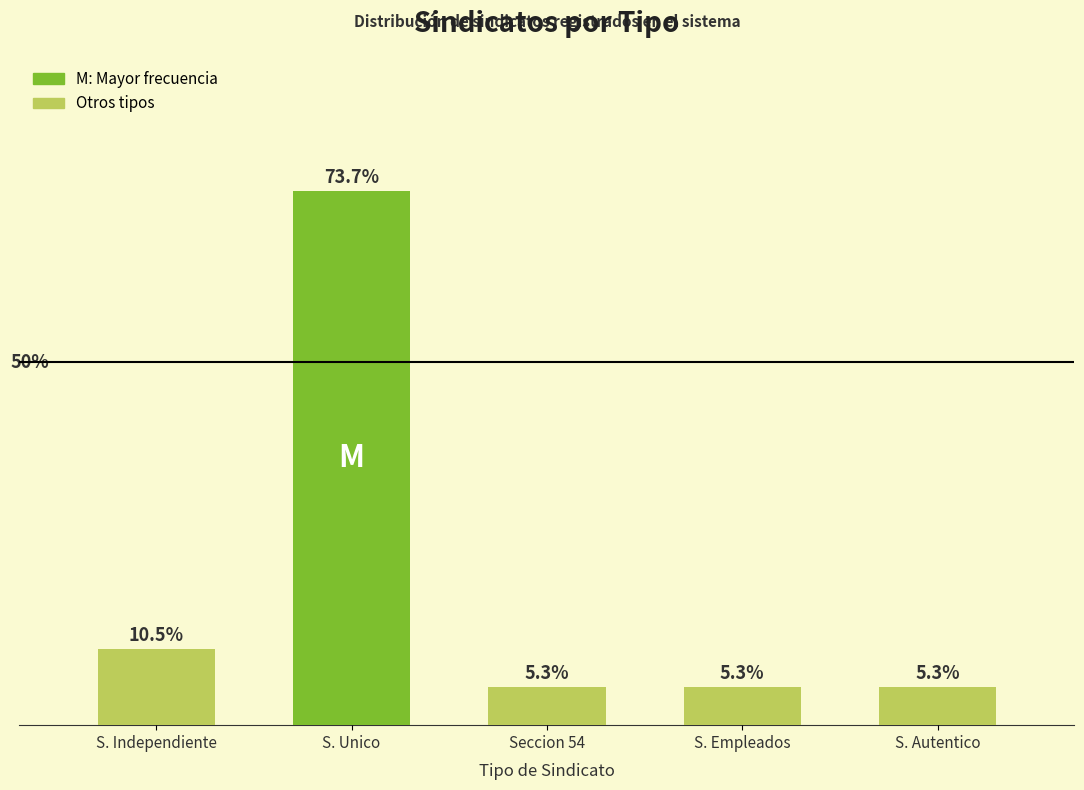

What is the change in value from S. Independiente to S. Unico?

+12